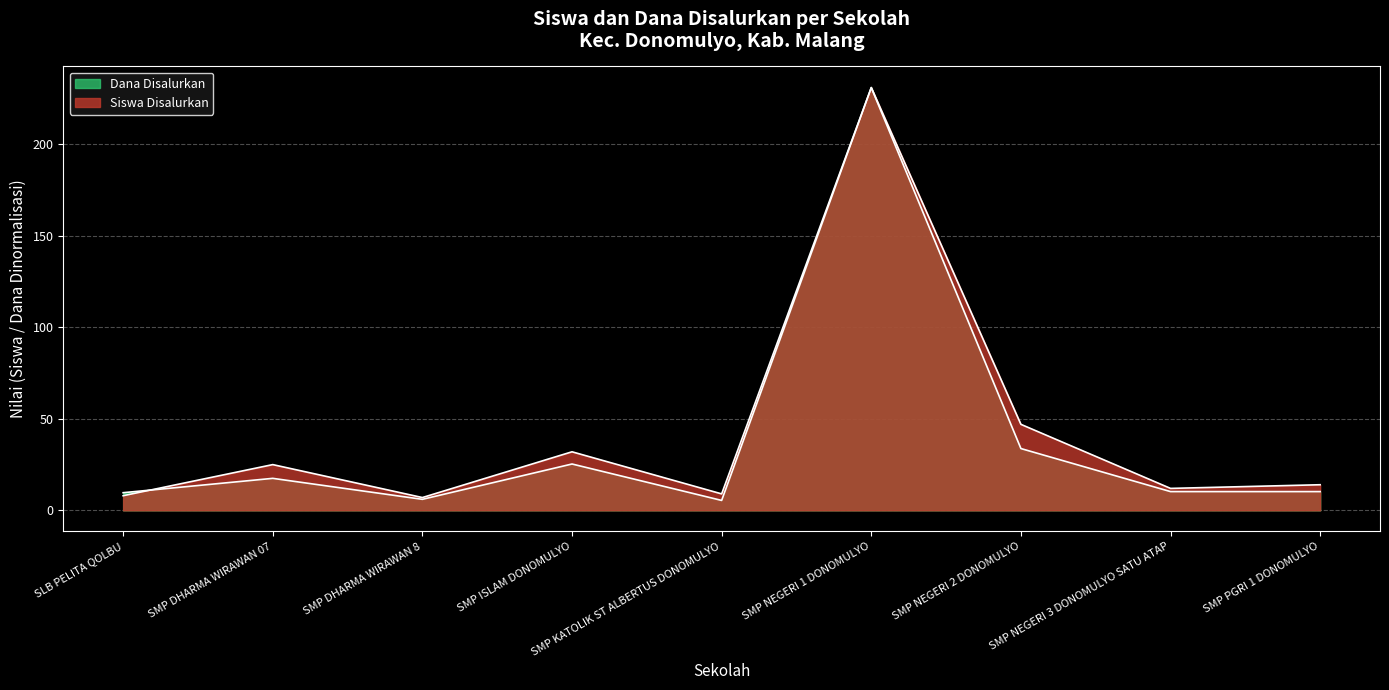

In Dana Disalurkan, how many points are lower than both neighbors (excluding endpoints)?

2